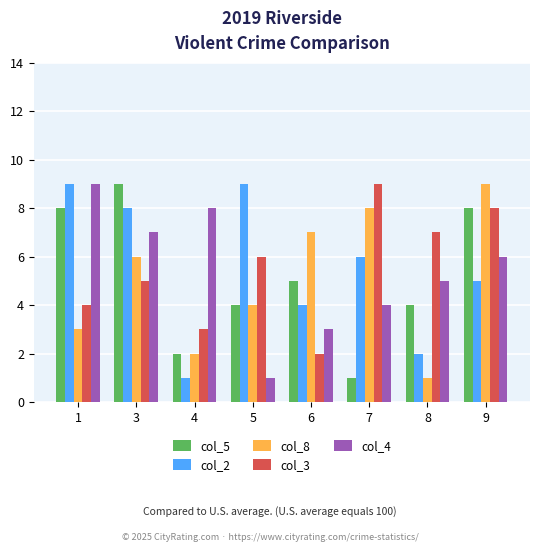

At how many categories does at least one series exceed 3?

8